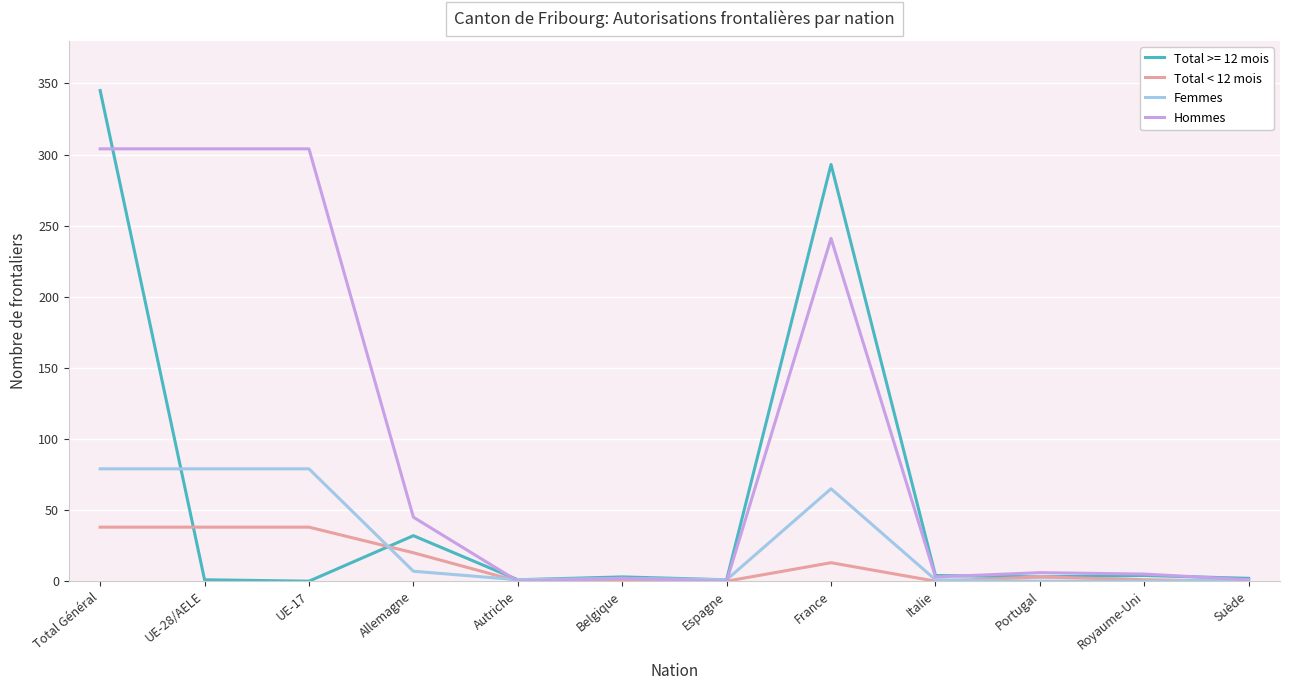

Is the value of Femmes at Espagne greater than the value of Hommes at UE-17?

No